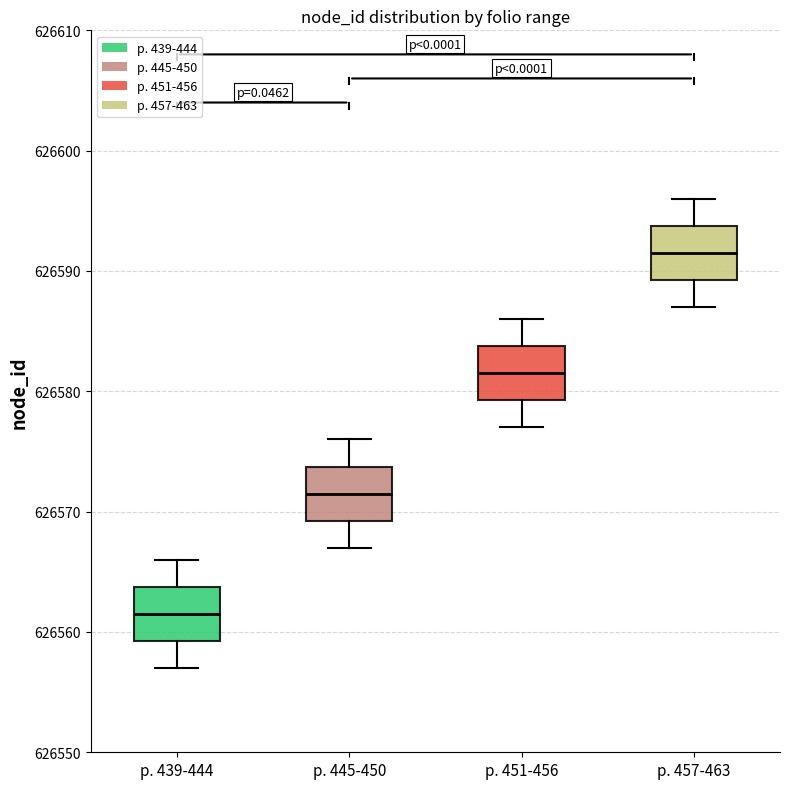

Which box's median line is the lowest?

p. 439-444